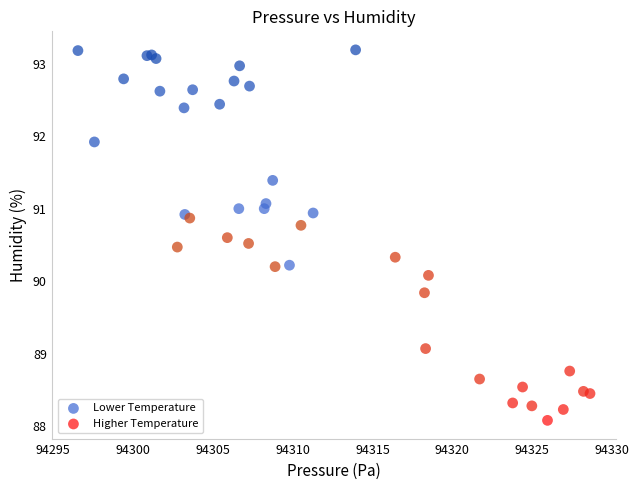

Which series has the largest Y range (max minus min)?

Higher Temperature